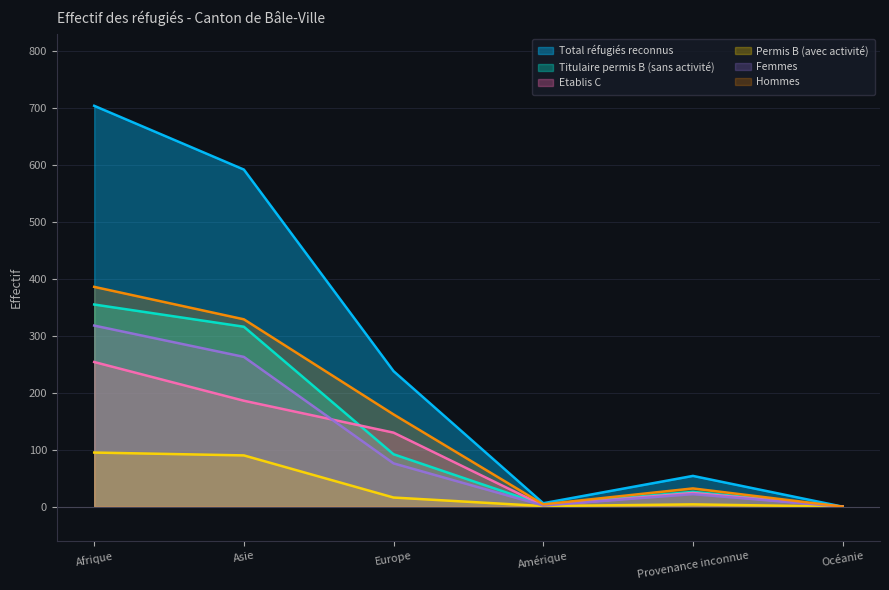

Which series has the largest range (max minus min)?

Total réfugiés reconnus